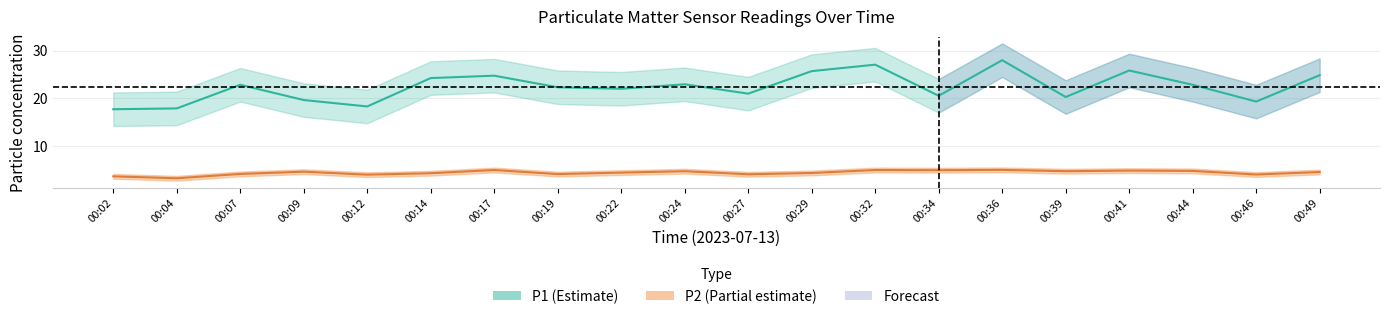

True or false: P2 and P1 intersect in this chart.

False